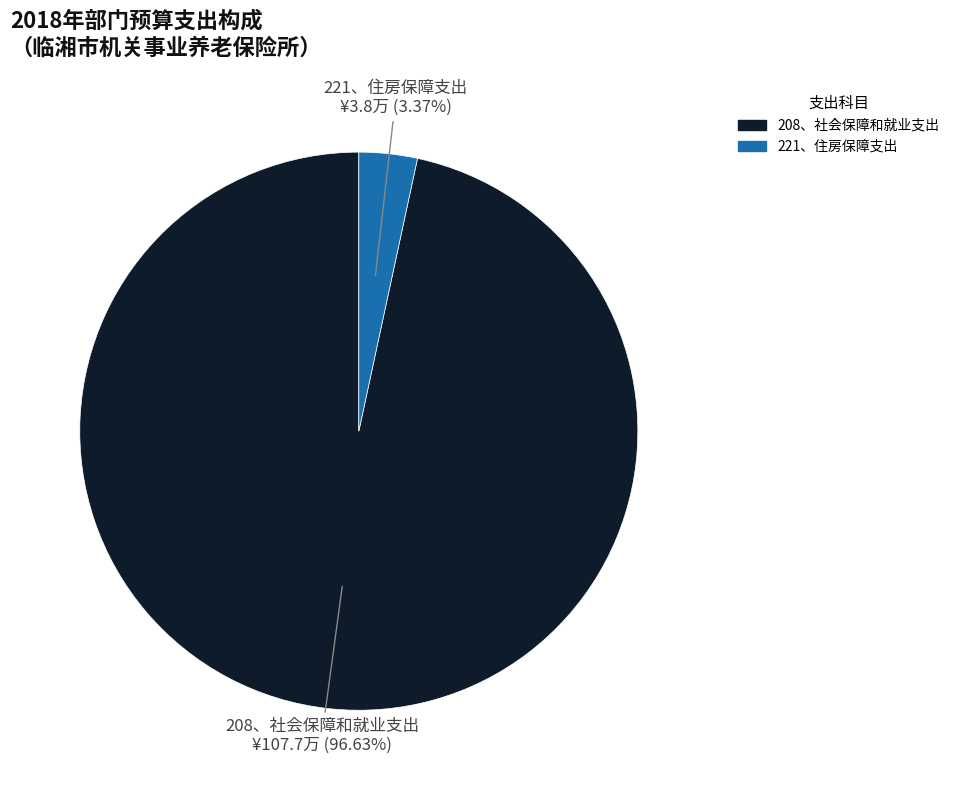

To the nearest percent, what portion does 221、住房保障支出 represent?

3%